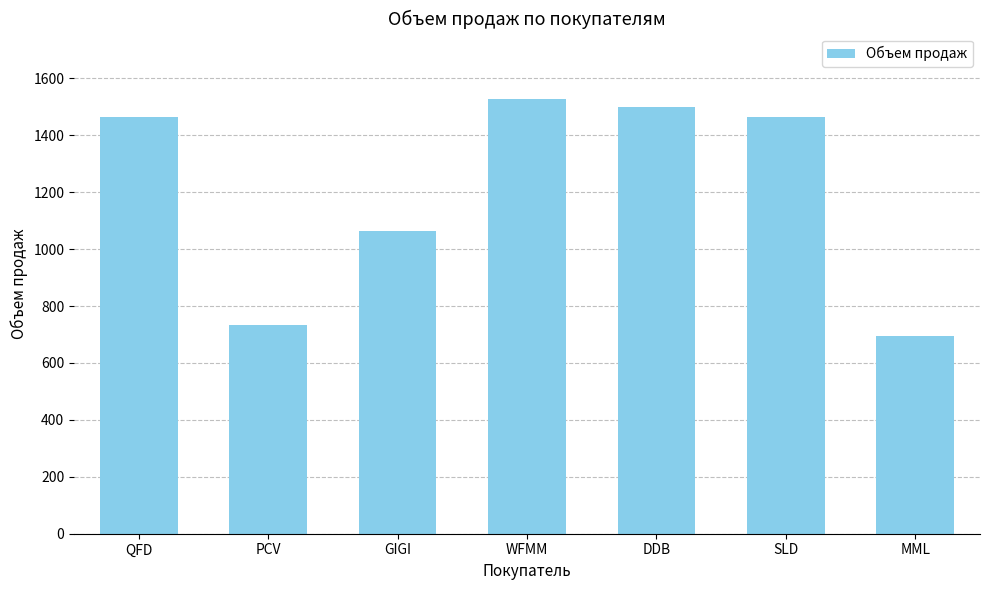

Reading right to left, transcribe all the data shown in this chart.

695	1465	1498	1528	1065	733	1465